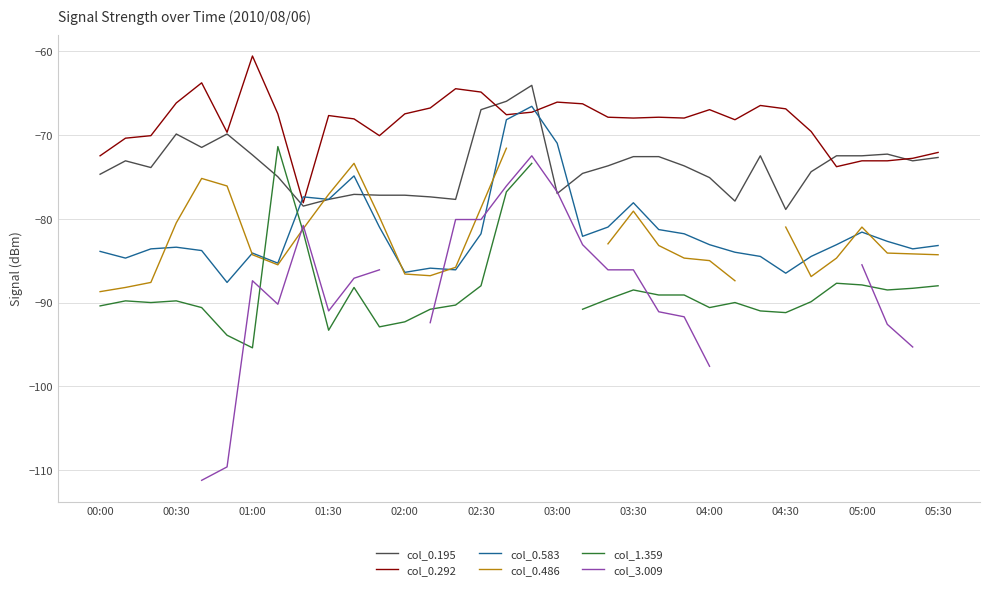

How many lines are shown in the chart?

6